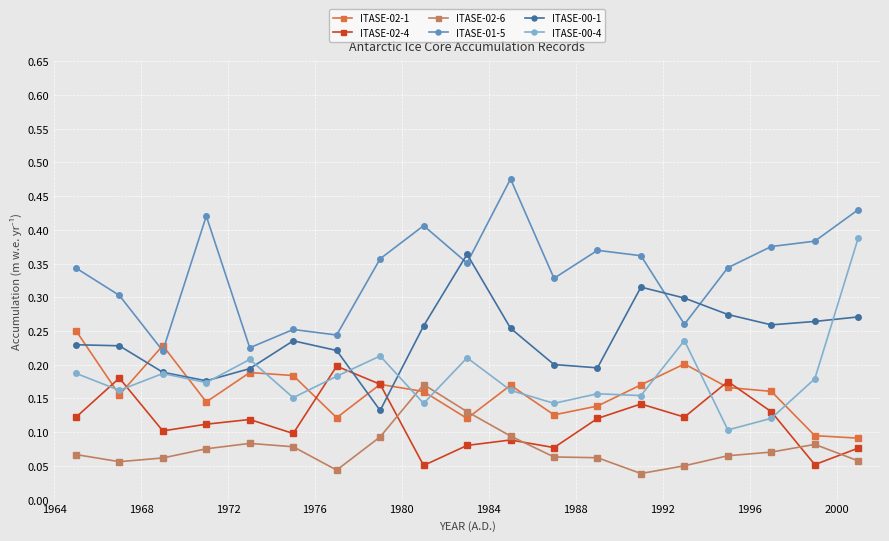

How many ITASE-02-4 values are between 0 and 1?

19